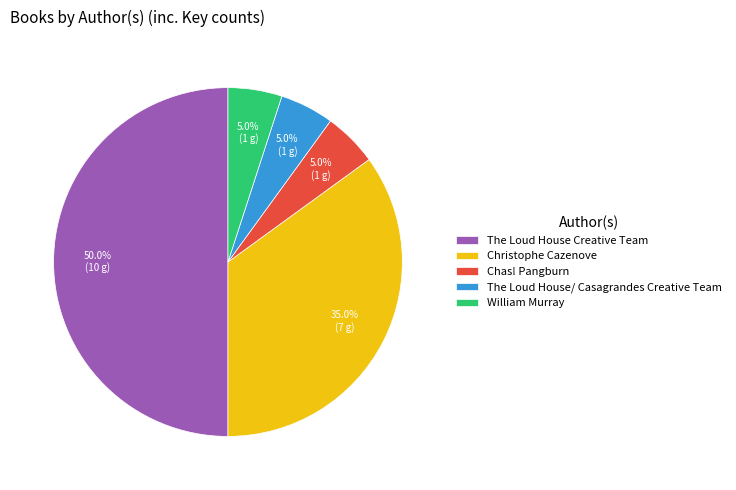

What percentage do The Loud House Creative Team and William Murray together represent?

55.0%